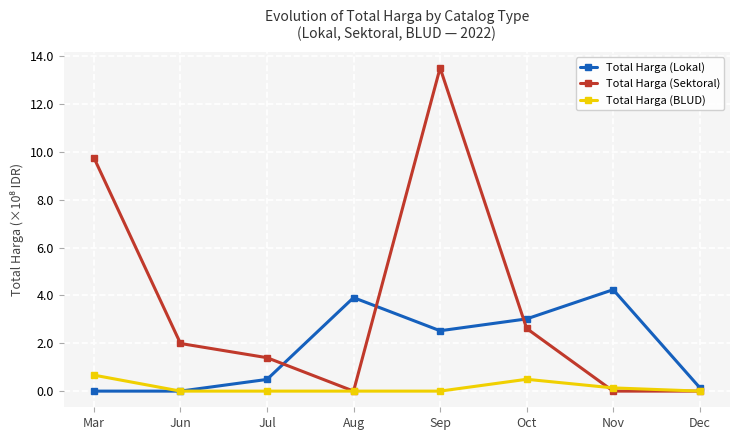

At how many categories does at least one series exceed 1?

7